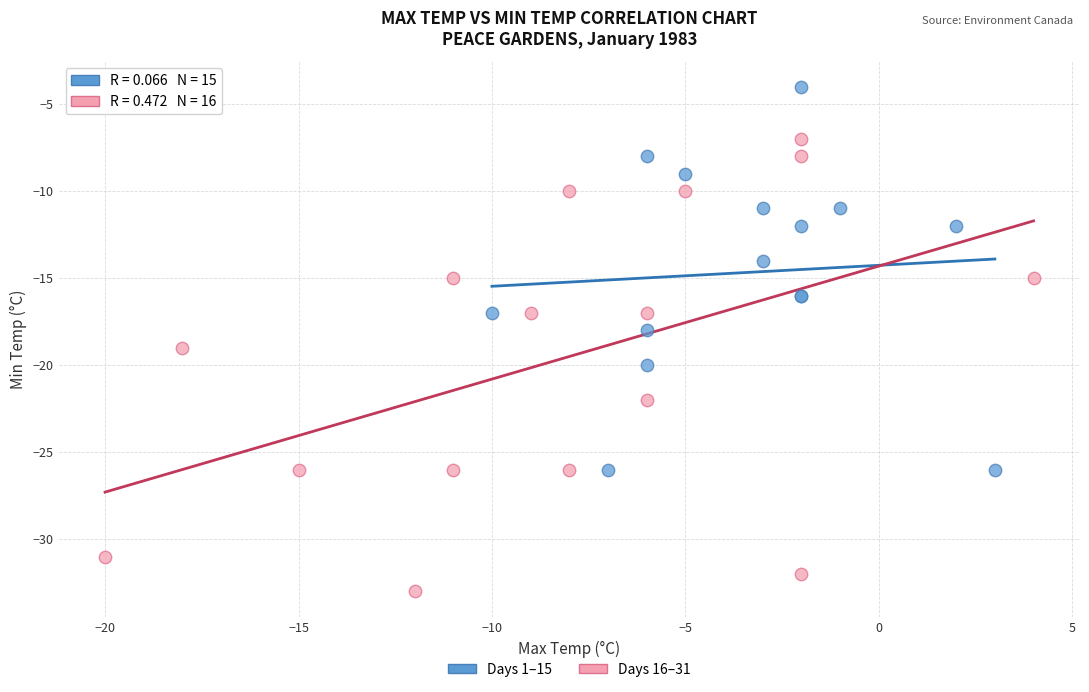

Which series reaches the minimum Y coordinate?

Days 16–31